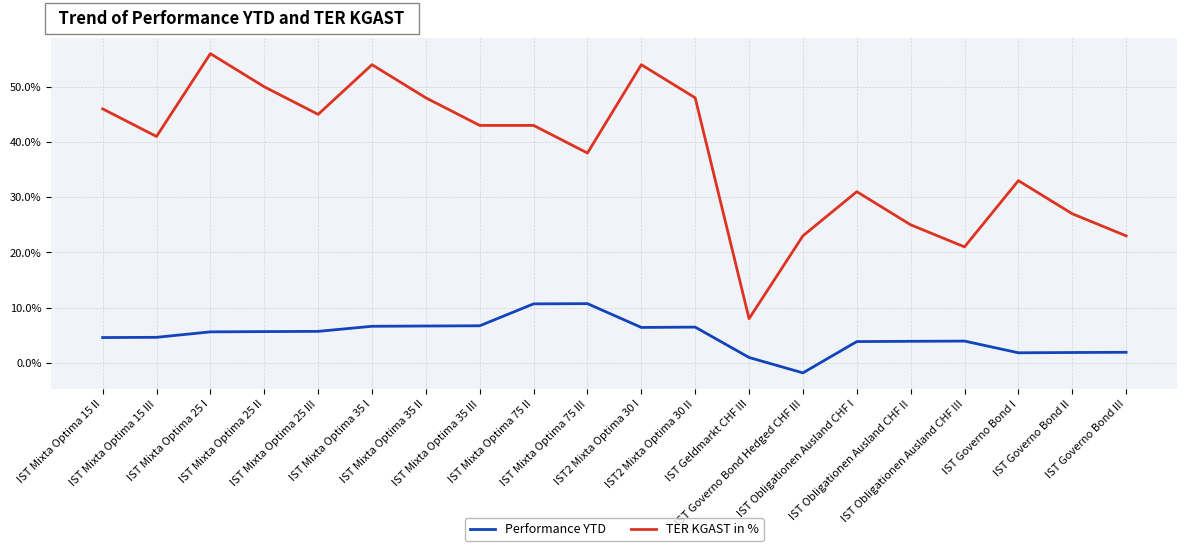

Which series has the largest range (max minus min)?

TER KGAST in %